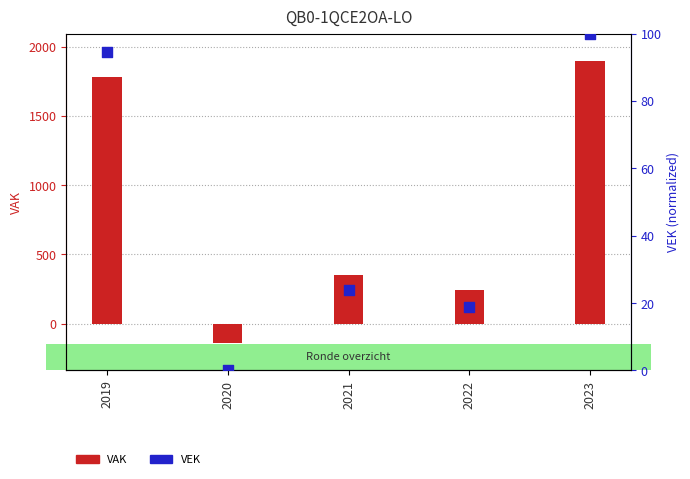

Which series contains the highest Y value?

VAK